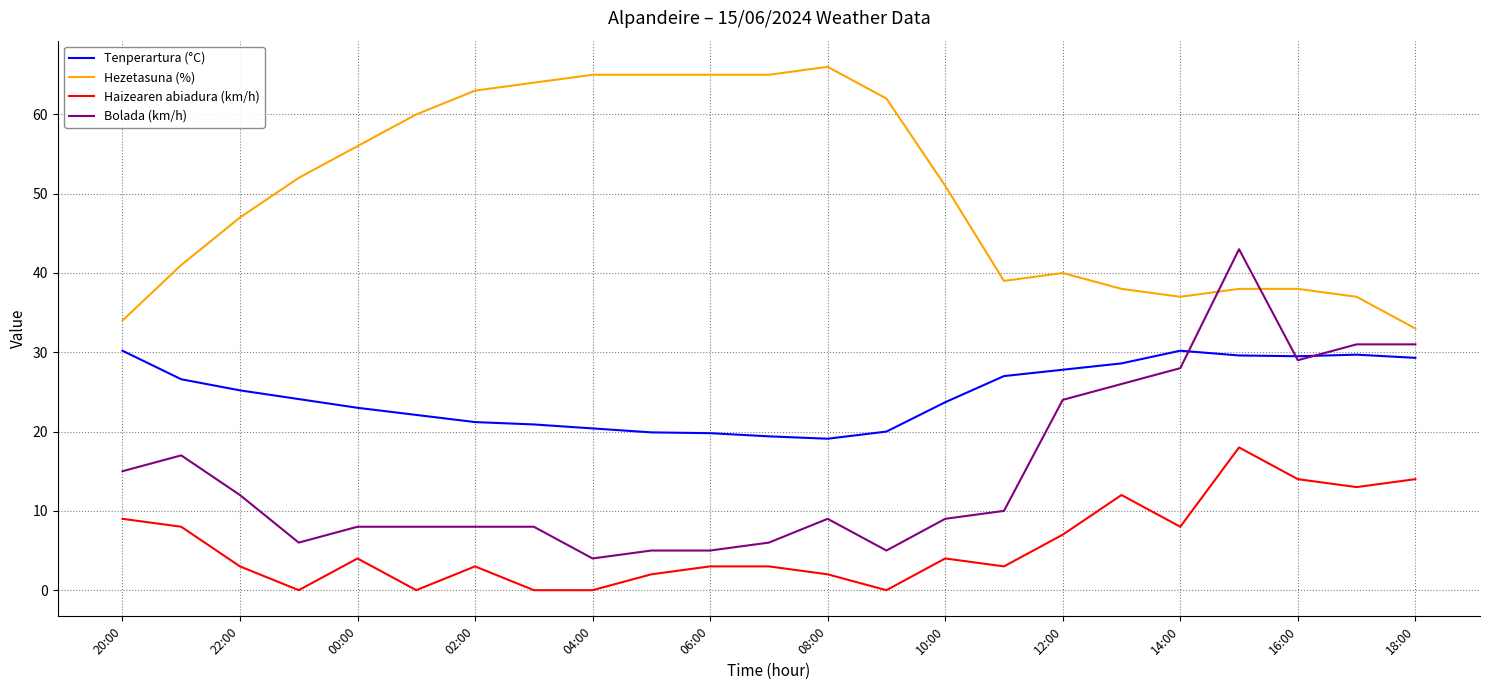

Which series has the largest range (max minus min)?

Bolada (km/h)